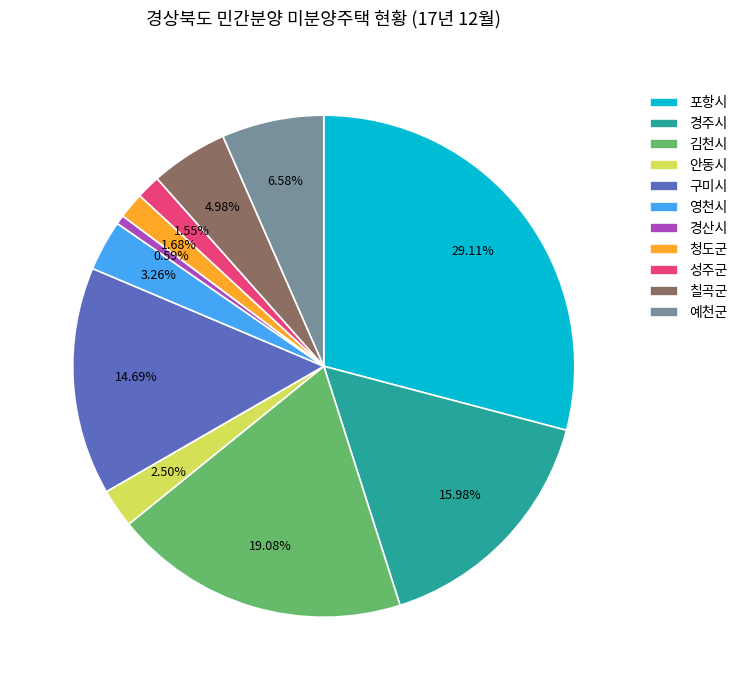

Which slice is the largest?

포항시